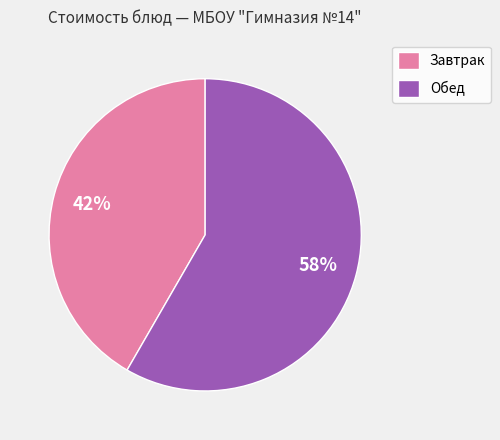

Which slice is the smallest?

Завтрак